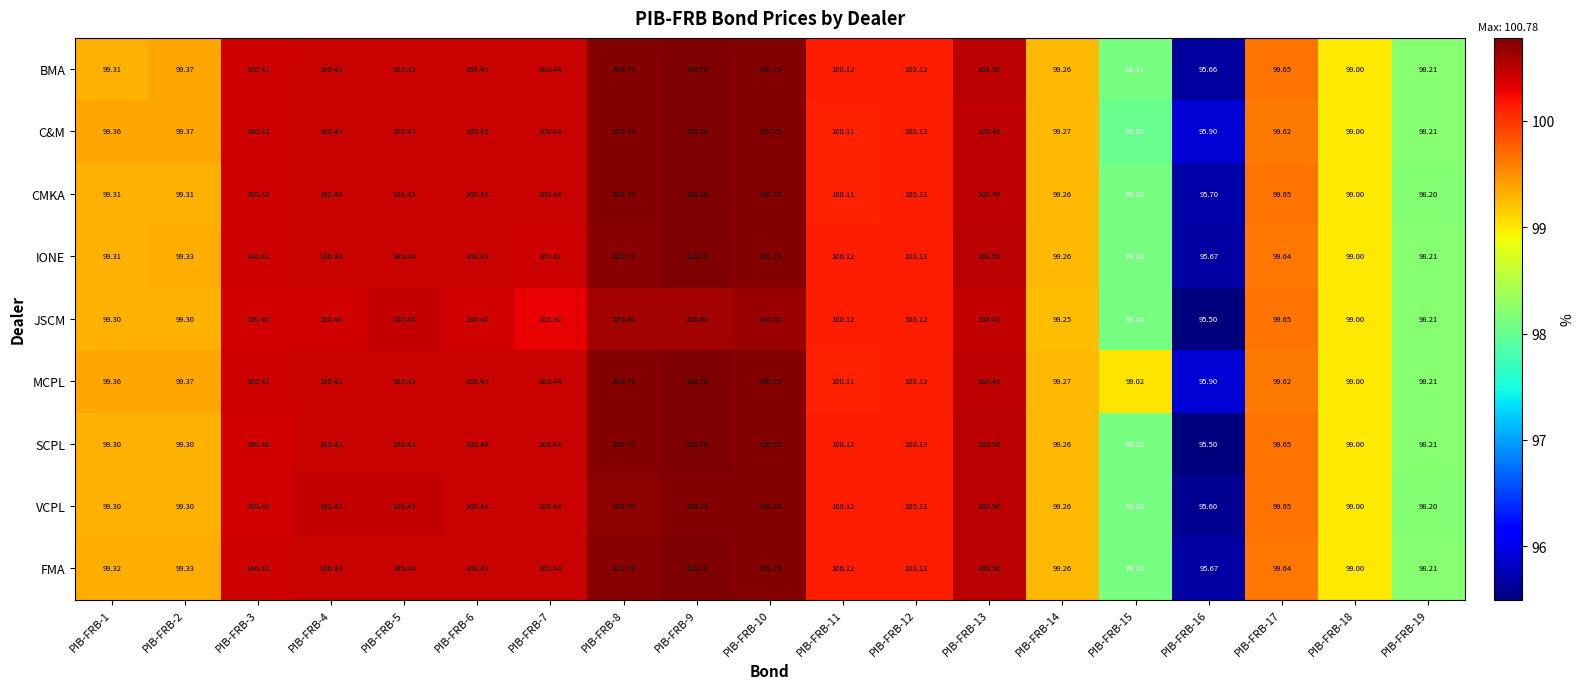

Between PIB-FRB-2 and PIB-FRB-4, which series saw the biggest shift?

VCPL